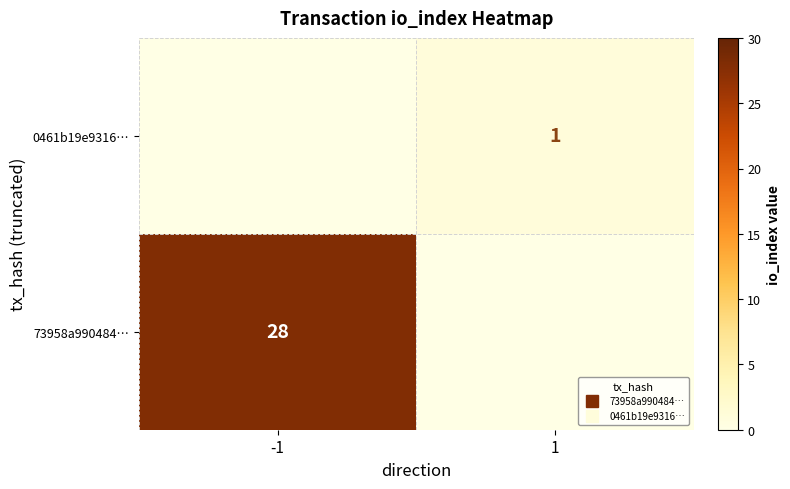

Rank the series by their average value, from lowest to highest.

0461b19e9316…, 73958a990484…